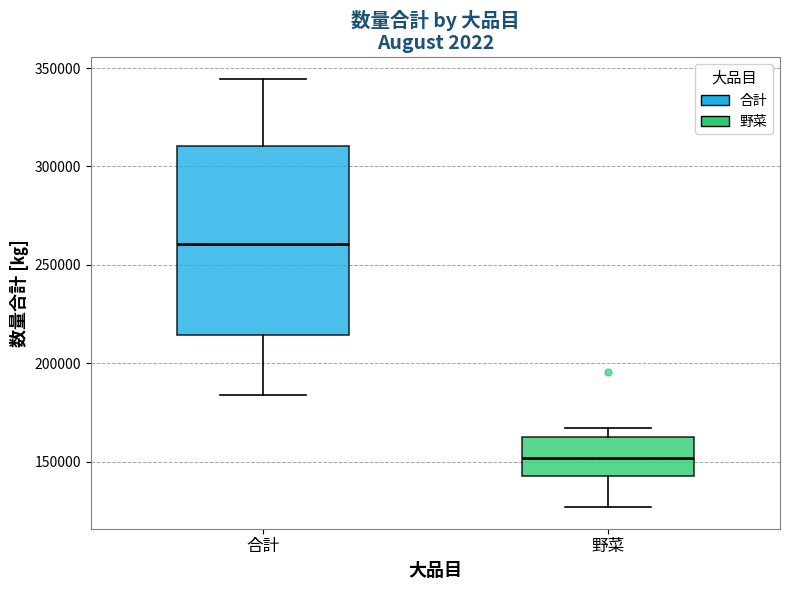

Where is the lower edge of the box for 野菜 on the y-axis? The values are not printed on the chart, so give them approximately, as read against the axis.

145000